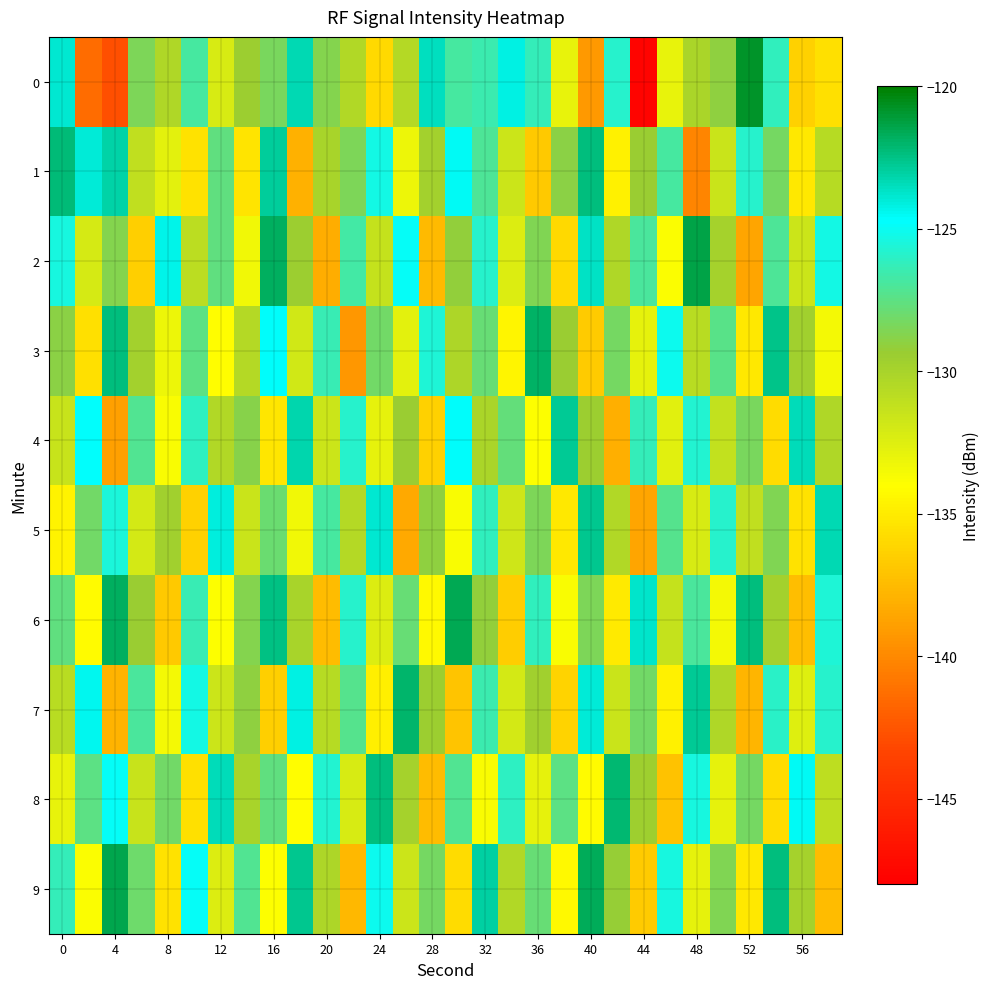

How many distinct data groups are displayed?

10